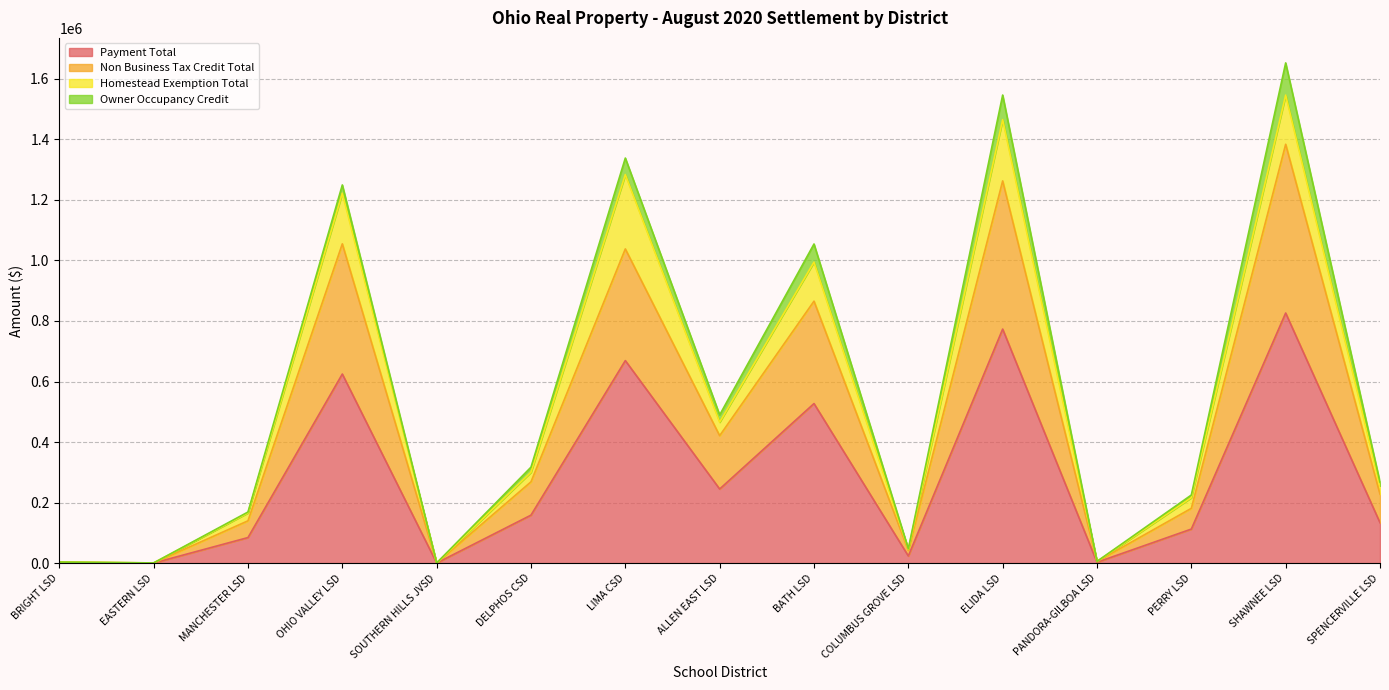

True or false: Payment Total has a value of 433884.6 at LIMA CSD.

False